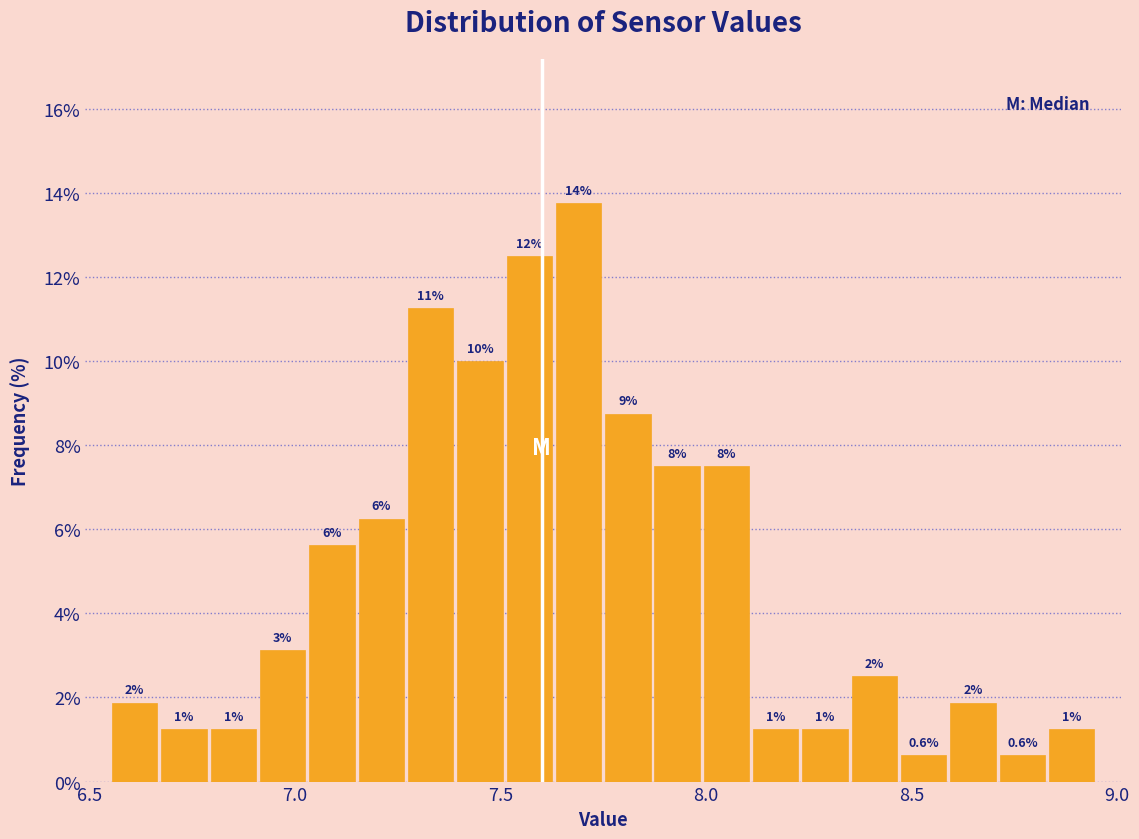

Around what value on the x-axis is the tallest bar? Give the approximate position of its centre, as read against the axis.

7.70